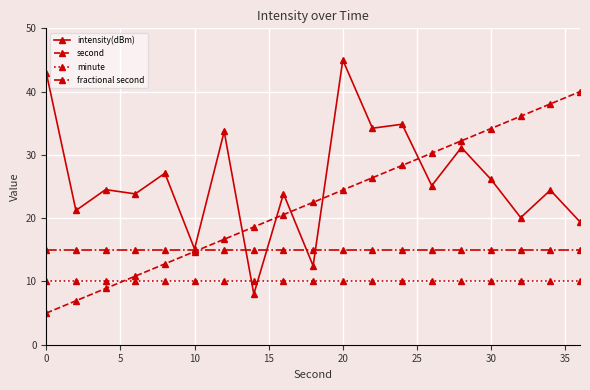

After their last crossing, which series has the higher values: second or intensity(dBm)?

second